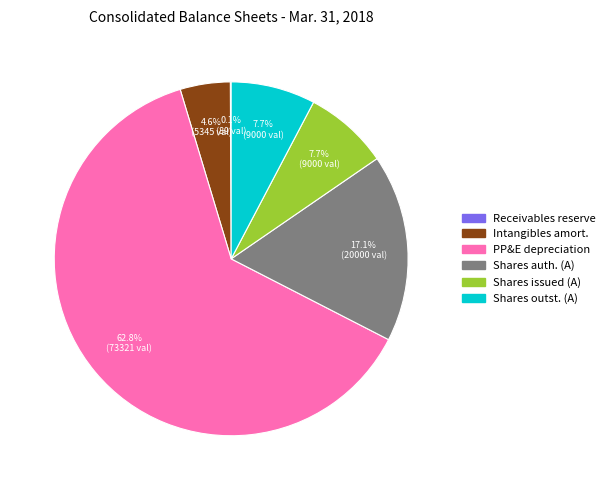

Is there a majority slice in this chart?

Yes